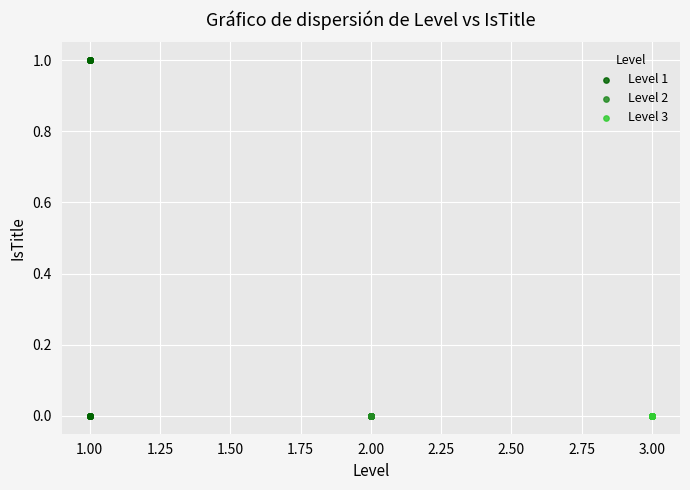

Which series contains the highest Y value?

Level 1